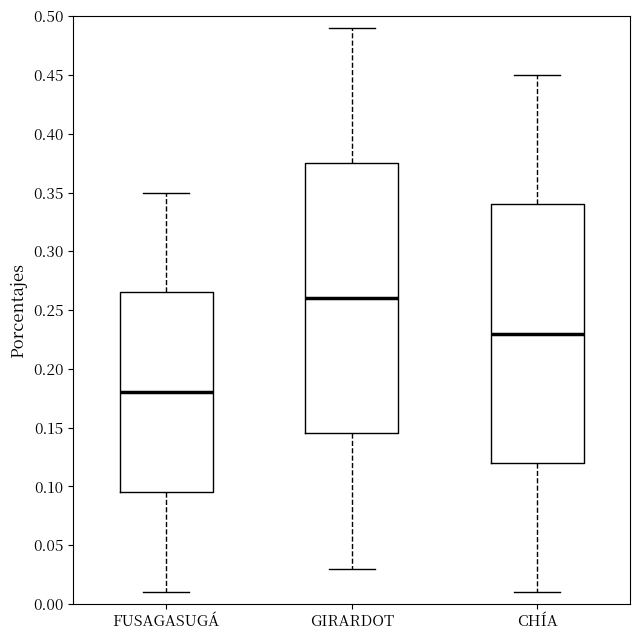

Reading left to right, read every box against the y-axis: the position of its median line, the range the box covers, and the ends of its whiskers. The values are not printed on the chart, so give them approximately, as read against the axis.

FUSAGASUGÁ: median 0.180, box 0.095 to 0.265, whiskers 0.010 to 0.350
GIRARDOT: median 0.260, box 0.145 to 0.375, whiskers 0.030 to 0.490
CHÍA: median 0.230, box 0.120 to 0.340, whiskers 0.010 to 0.450